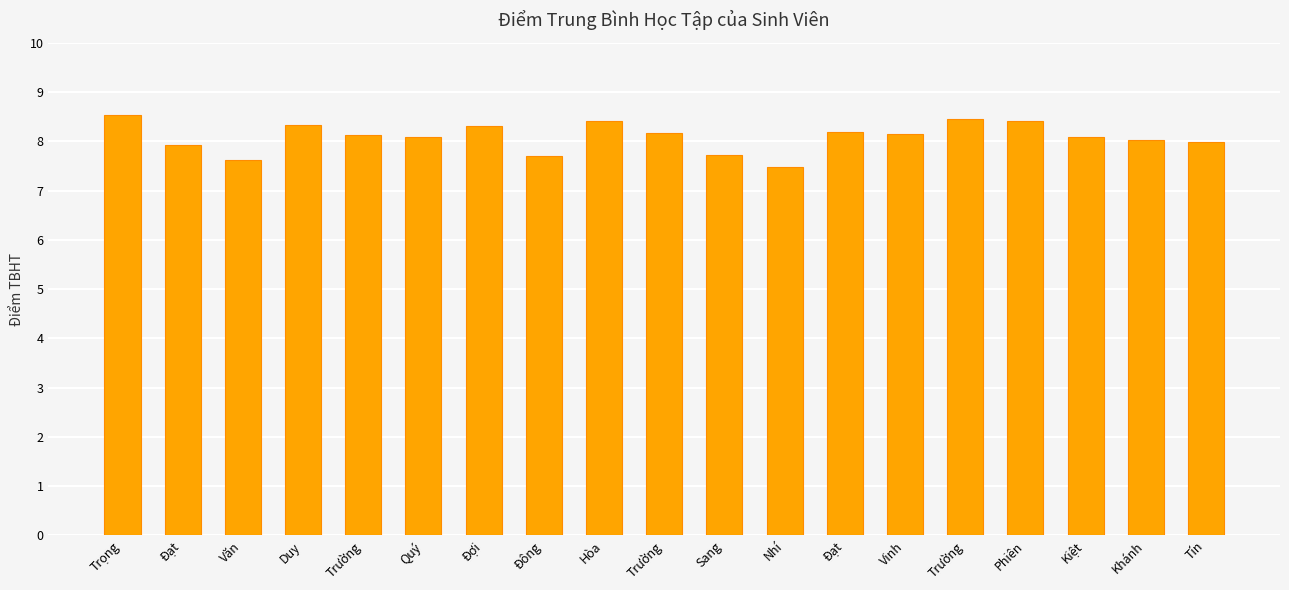

What is the ratio of the value at Tín to the value at Nhí?

1.1